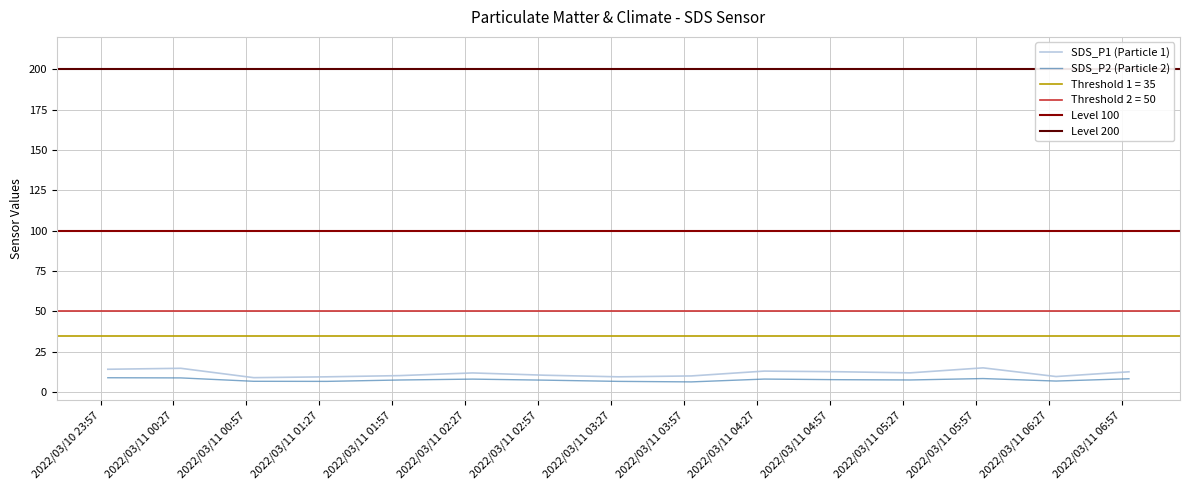

How many values in the SDS_P1 series are below 11?

7